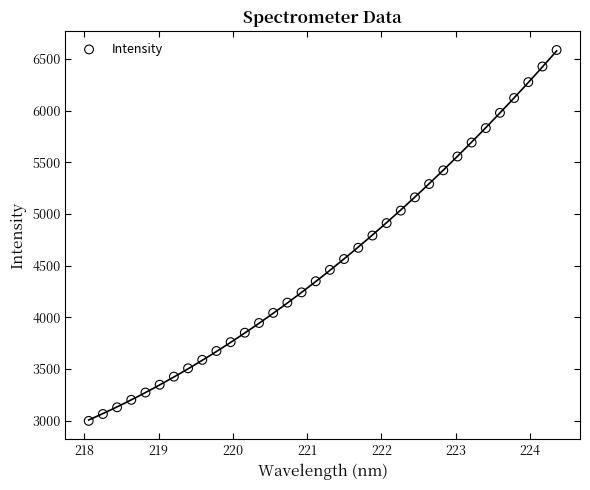

What is the range of X values (max minus min)?

6.3